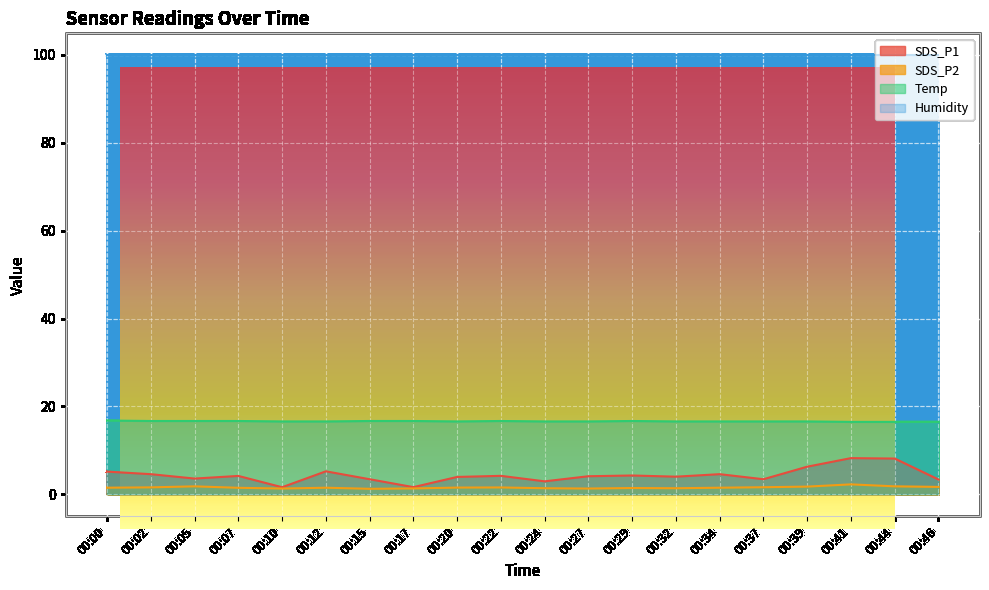

The SDS_P2 series shows 1.4 at 00:29. True or false?

True